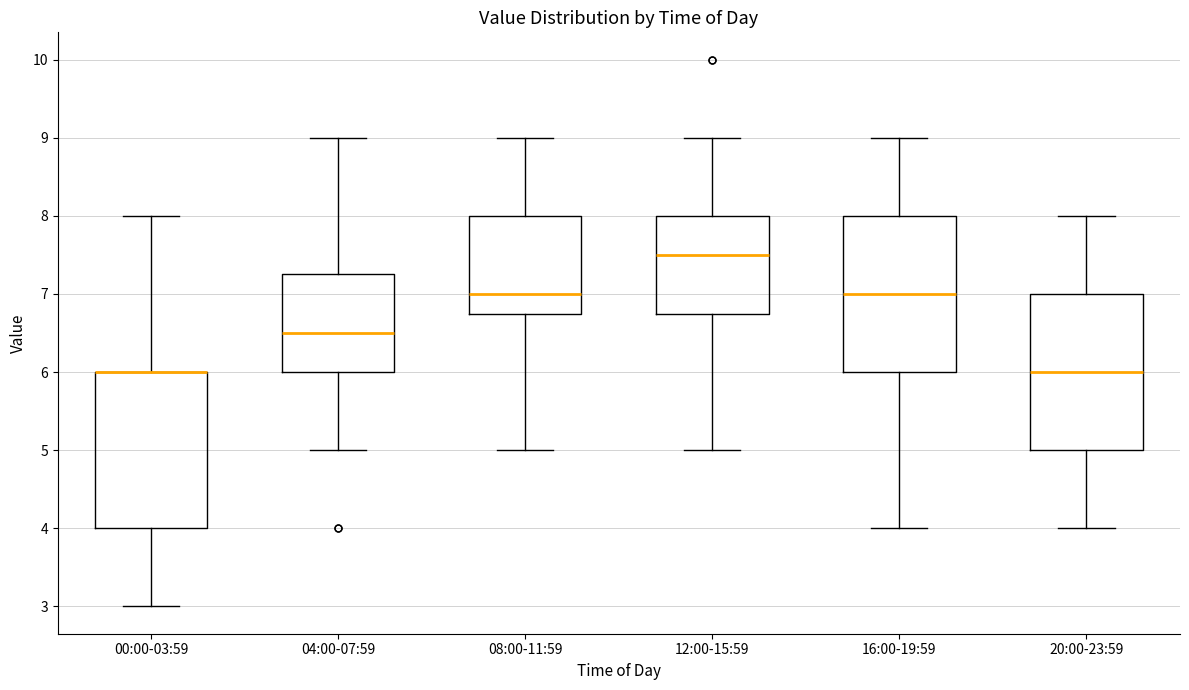

Where does the upper whisker of the box for 12:00-15:59 end on the y-axis? The values are not printed on the chart, so give them approximately, as read against the axis.

9.0